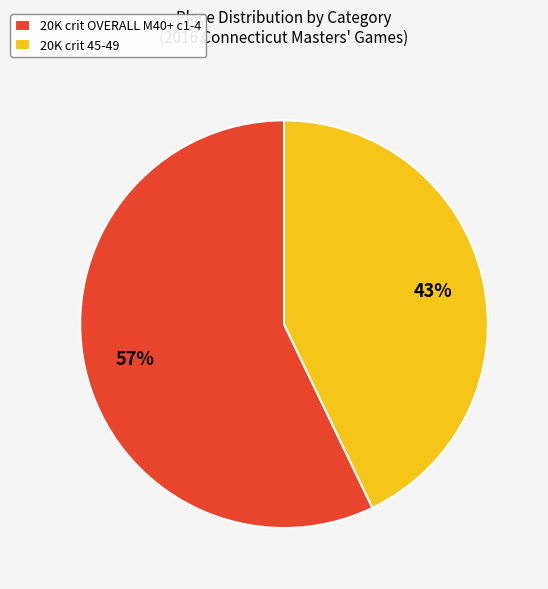

Rank the categories by value from highest to lowest.

20K crit OVERALL M40+ c1-4, 20K crit 45-49